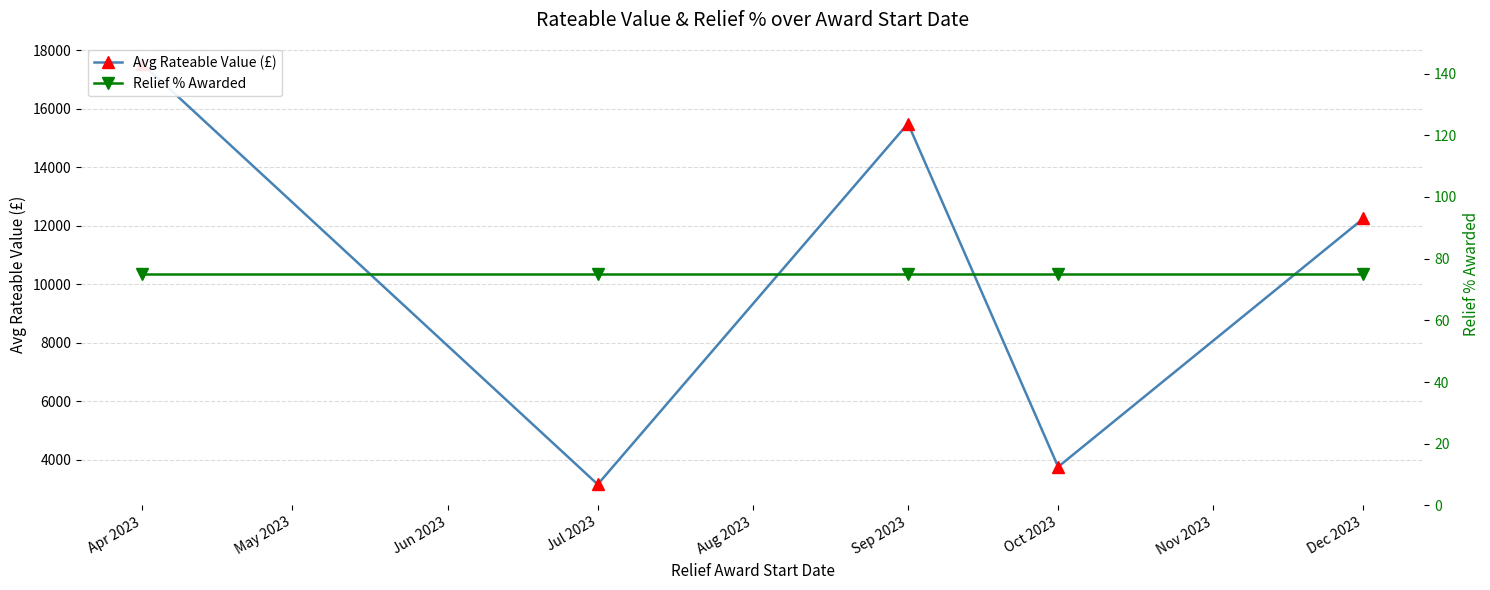

What is the smallest value displayed?

75.0